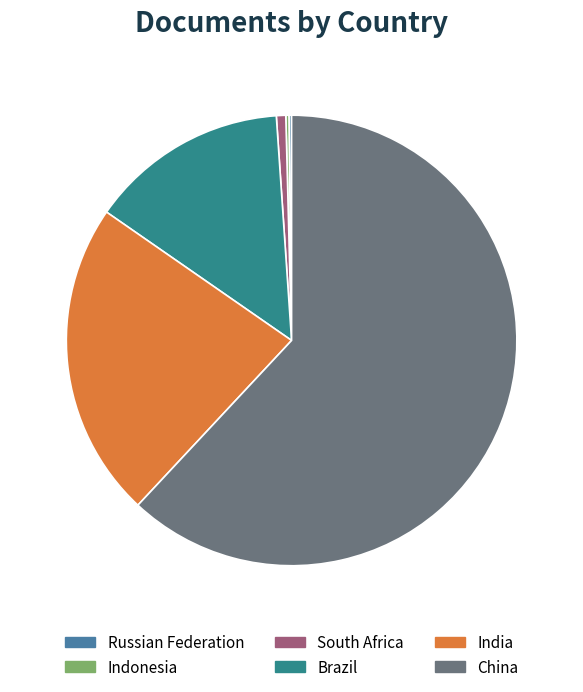

Which has a higher value, India or South Africa?

India